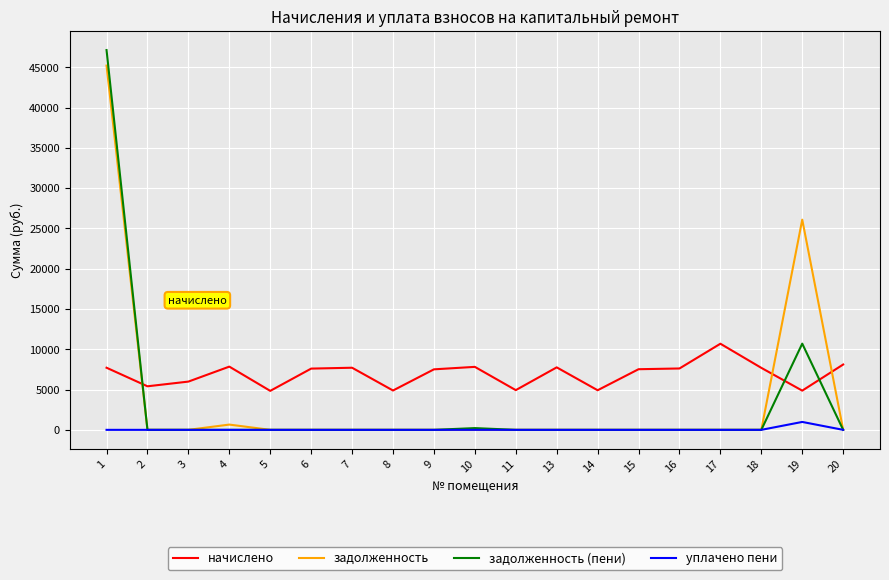

Is it true that задолженность (пени) equals 0.0 at 13?

True